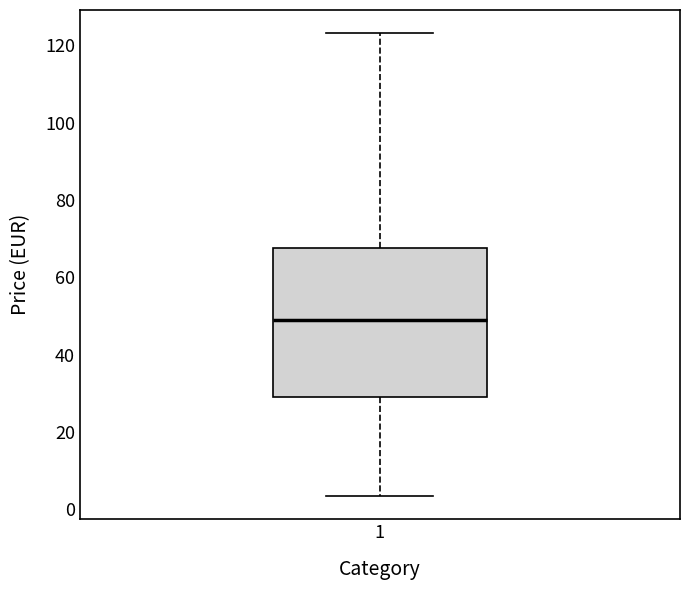

Read this box plot against the y-axis: the position of the median line, the range covered by the box, and the ends of both whiskers. The values are not printed on the chart, so give them approximately, as read against the axis.

median 48, box 30 to 68, whiskers 4 to 124